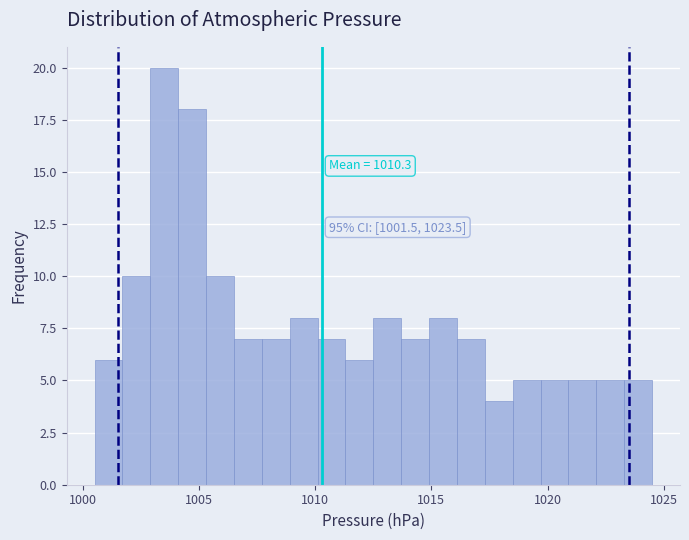

Around what value on the x-axis is the tallest bar? Give the approximate position of its centre, as read against the axis.

1003.5